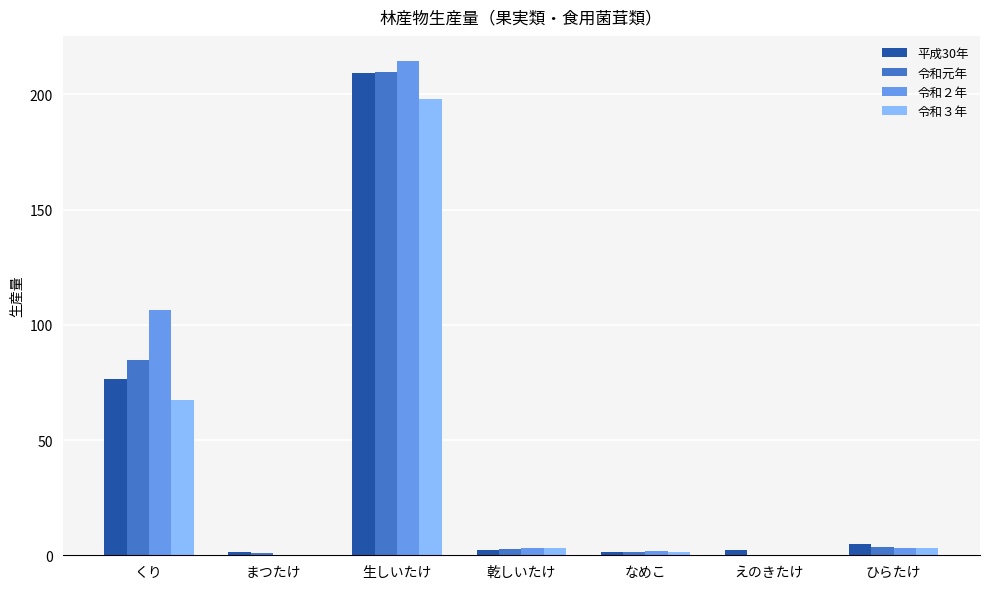

What are all the series names shown in the legend?

平成30年, 令和元年, 令和２年, 令和３年